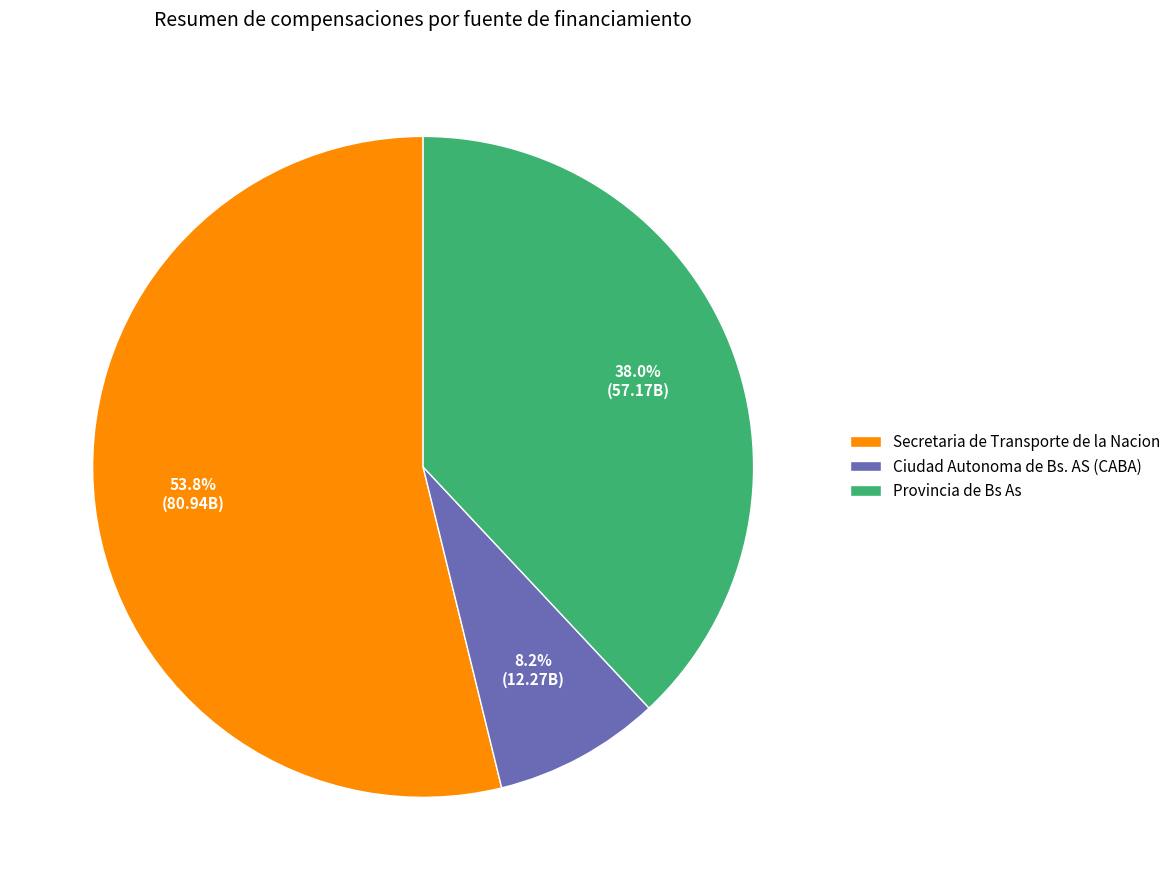

Which slice is the smallest?

Ciudad Autonoma de Bs. AS (CABA)